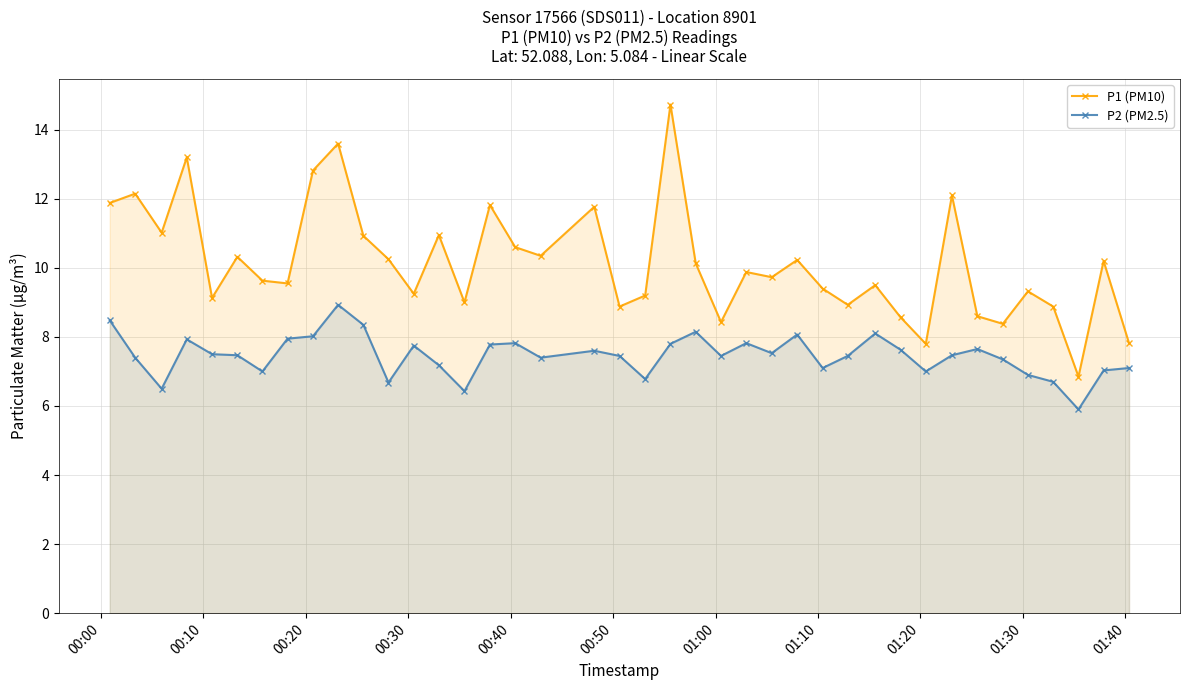

True or false: P2 (PM2.5) and P1 (PM10) intersect in this chart.

False